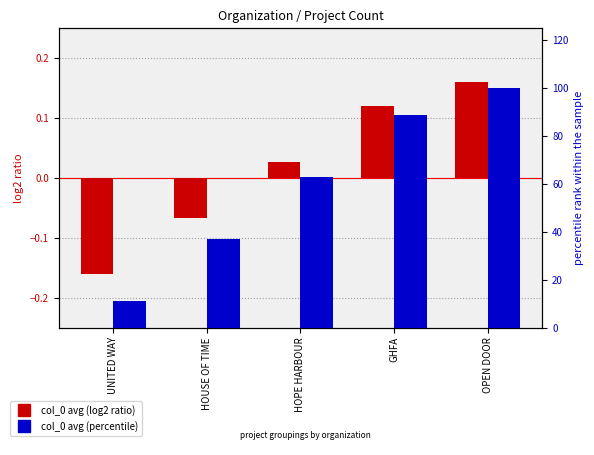

What are all the series names shown in the legend?

col_0 avg (log2 ratio), col_0 avg (percentile)